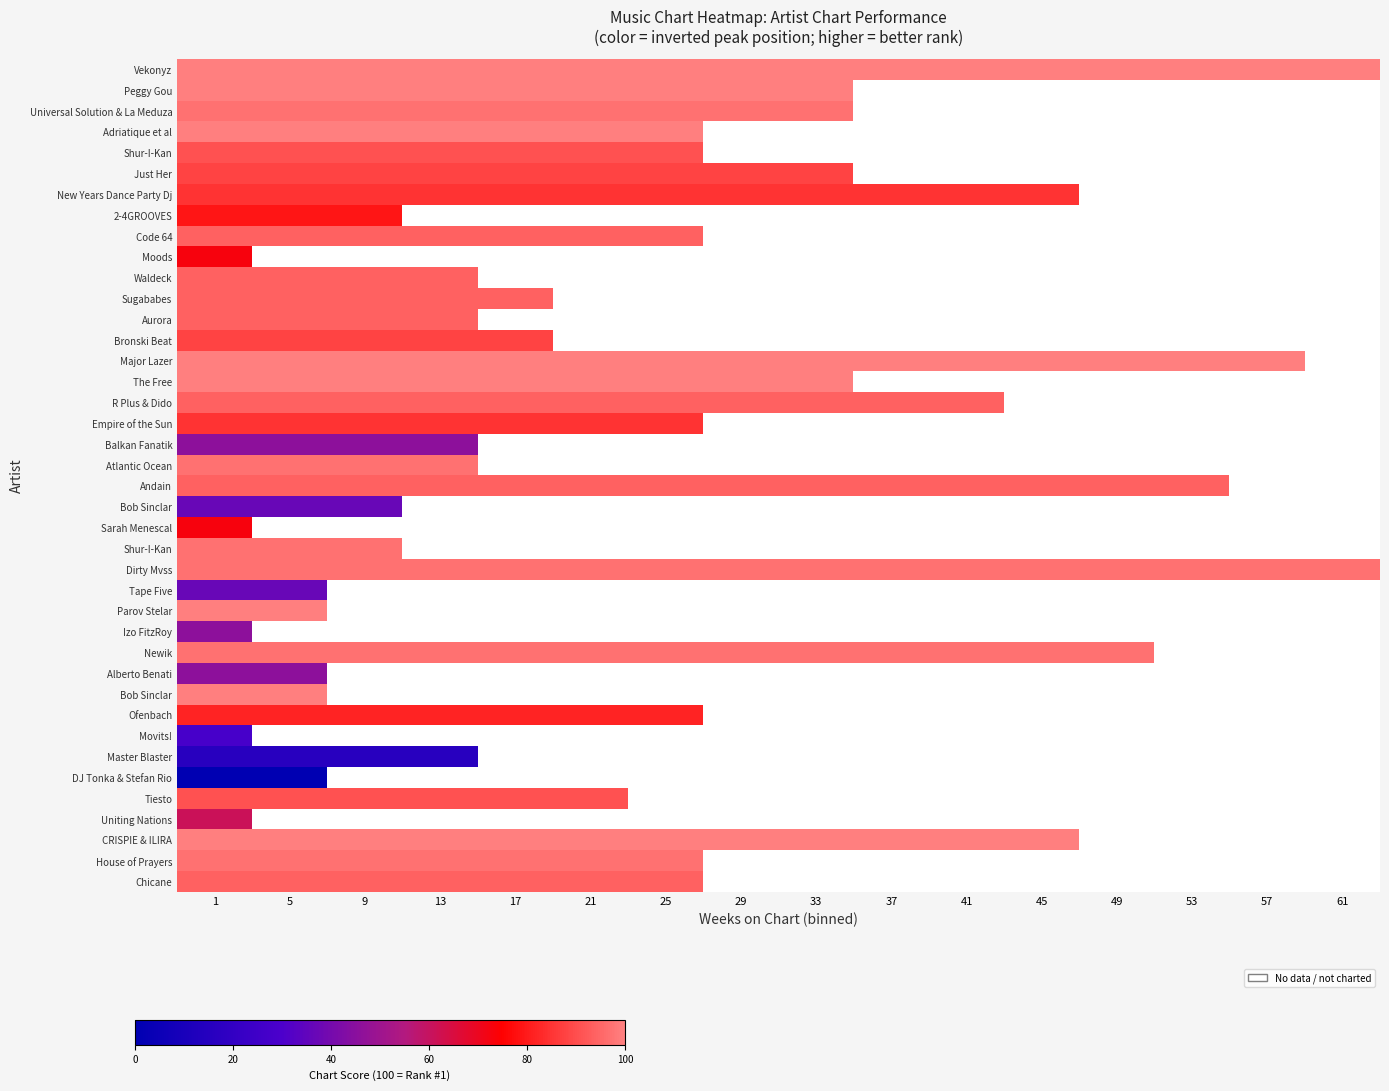

At which category is the sum across all series the highest?

1